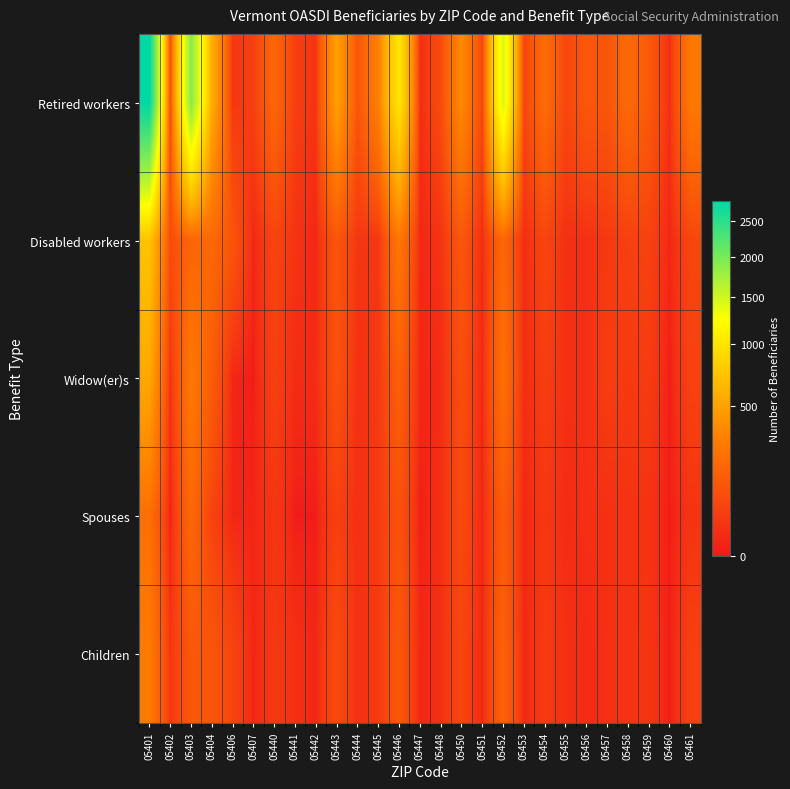

Reading left to right, extract all data points from this chart.

Retired workers: 05401=2811	05402=63	05403=1914	05404=576	05406=25	05407=42	05440=183	05441=41	05442=21	05443=493	05444=105	05445=314	05446=1030	05447=8	05448=74	05450=365	05451=59	05452=1461	05453=55	05454=207	05455=62	05456=117	05457=106	05458=196	05459=124	05460=11	05461=270
Disabled workers: 05401=735	05402=80	05403=170	05404=190	05406=105	05407=5	05440=55	05441=20	05442=5	05443=110	05444=25	05445=25	05446=265	05447=5	05448=20	05450=115	05451=10	05452=185	05453=10	05454=60	05455=15	05456=15	05457=30	05458=45	05459=50	05460=5	05461=60
Widow(er)s: 05401=540	05402=15	05403=275	05404=135	05406=5	05407=0	05440=45	05441=10	05442=10	05443=95	05444=15	05445=30	05446=150	05447=5	05448=10	05450=85	05451=5	05452=225	05453=10	05454=40	05455=15	05456=15	05457=40	05458=30	05459=35	05460=0	05461=50
Spouses: 05401=225	05402=0	05403=185	05404=50	05406=5	05407=5	05440=25	05441=0	05442=0	05443=45	05444=15	05445=35	05446=95	05447=0	05448=15	05450=70	05451=5	05452=130	05453=5	05454=30	05455=10	05456=15	05457=15	05458=20	05459=20	05460=0	05461=20
Children: 05401=285	05402=25	05403=115	05404=110	05406=55	05407=5	05440=30	05441=15	05442=5	05443=75	05444=15	05445=35	05446=120	05447=5	05448=15	05450=60	05451=5	05452=160	05453=5	05454=35	05455=15	05456=10	05457=15	05458=20	05459=25	05460=0	05461=45